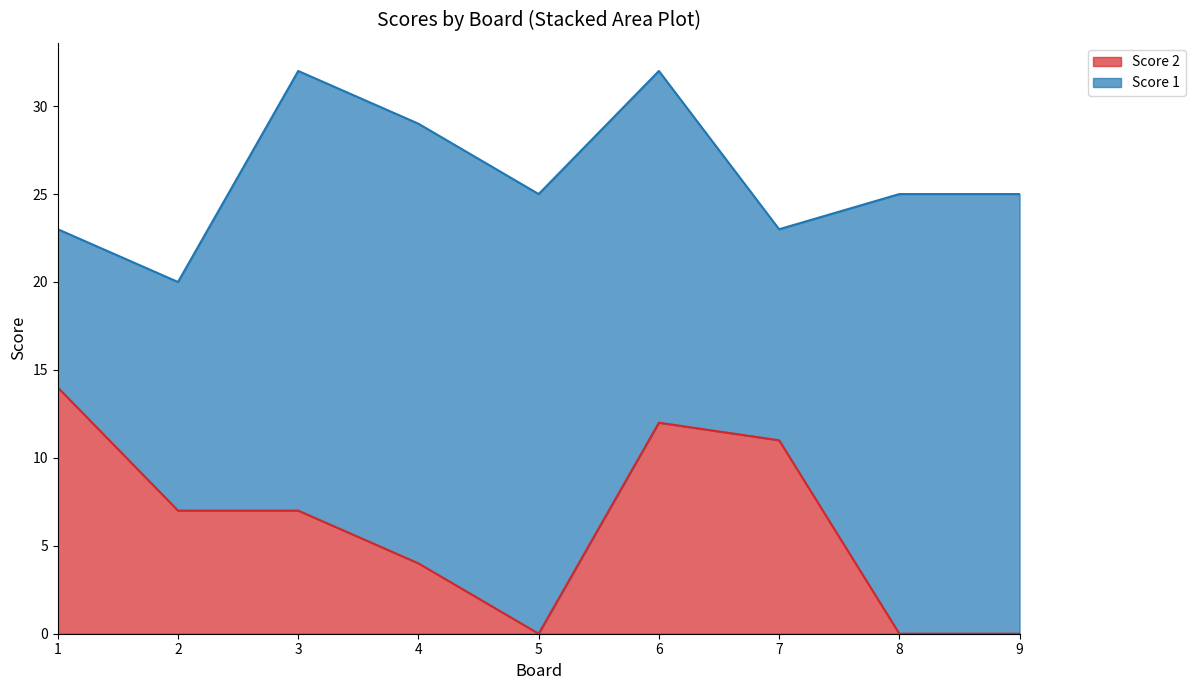

What is the difference between the maximum and minimum values?

14